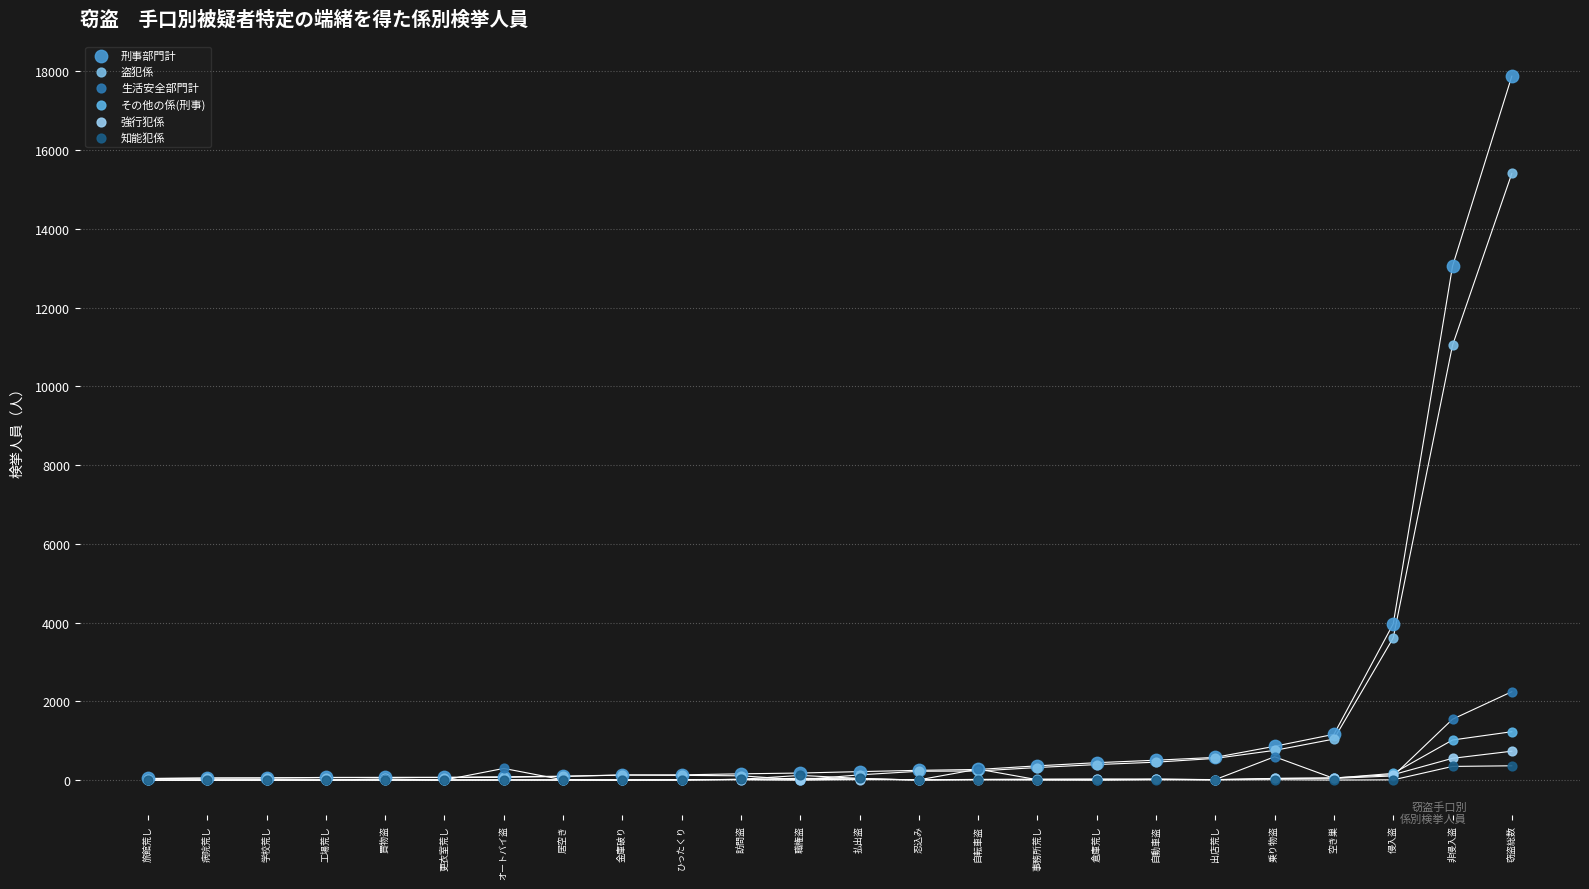

Across all series, what Y value is closest to 8940?

11044